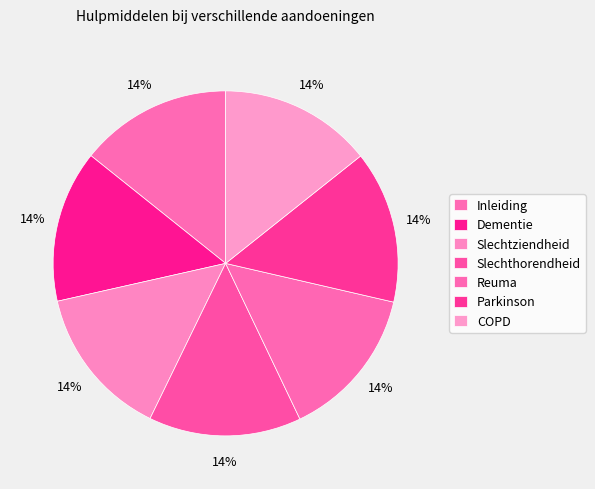

What is the ratio of the value at COPD to the value at Inleiding?

1.0